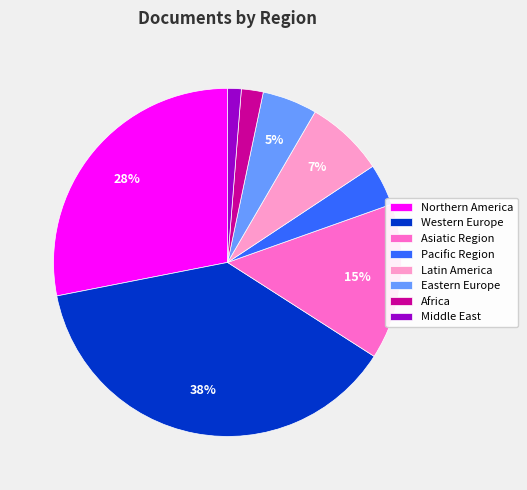

Rank the categories by value from lowest to highest.

Middle East, Africa, Pacific Region, Eastern Europe, Latin America, Asiatic Region, Northern America, Western Europe